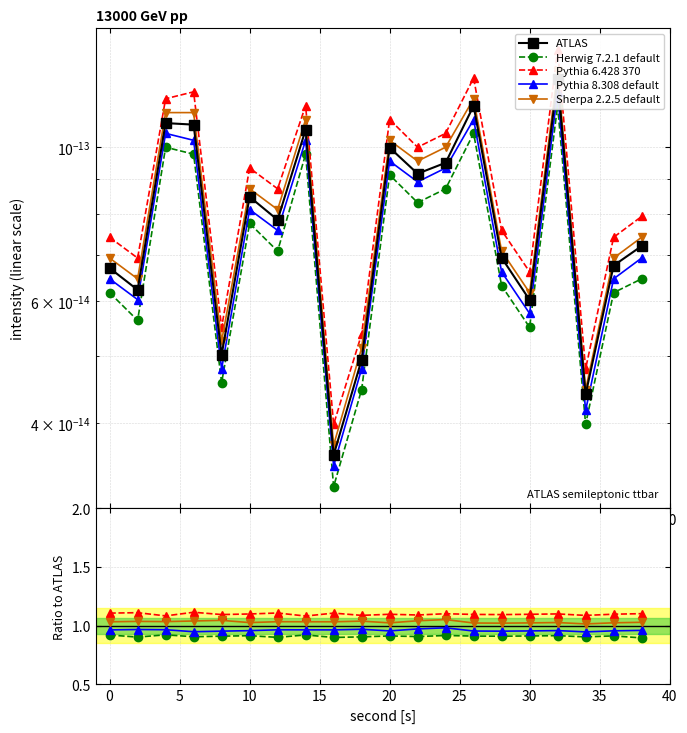

True or false: Herwig 7.2.1 default has more than 2 interior local peaks.

True